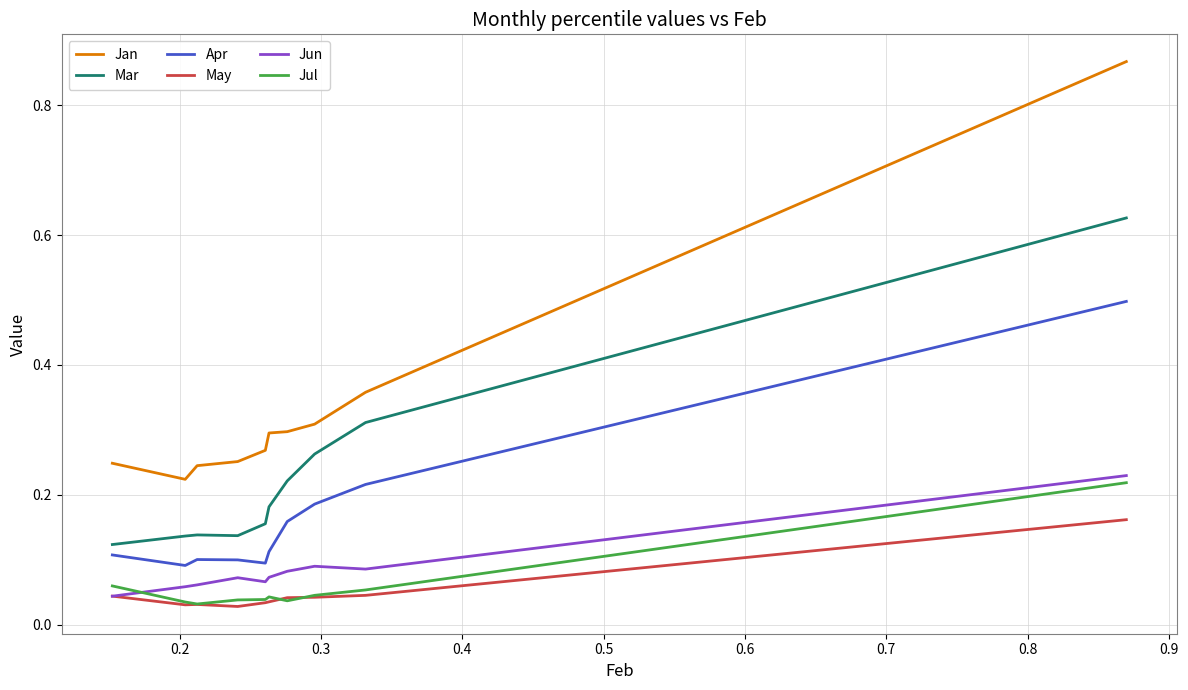

True or false: Apr and Jul intersect in this chart.

False